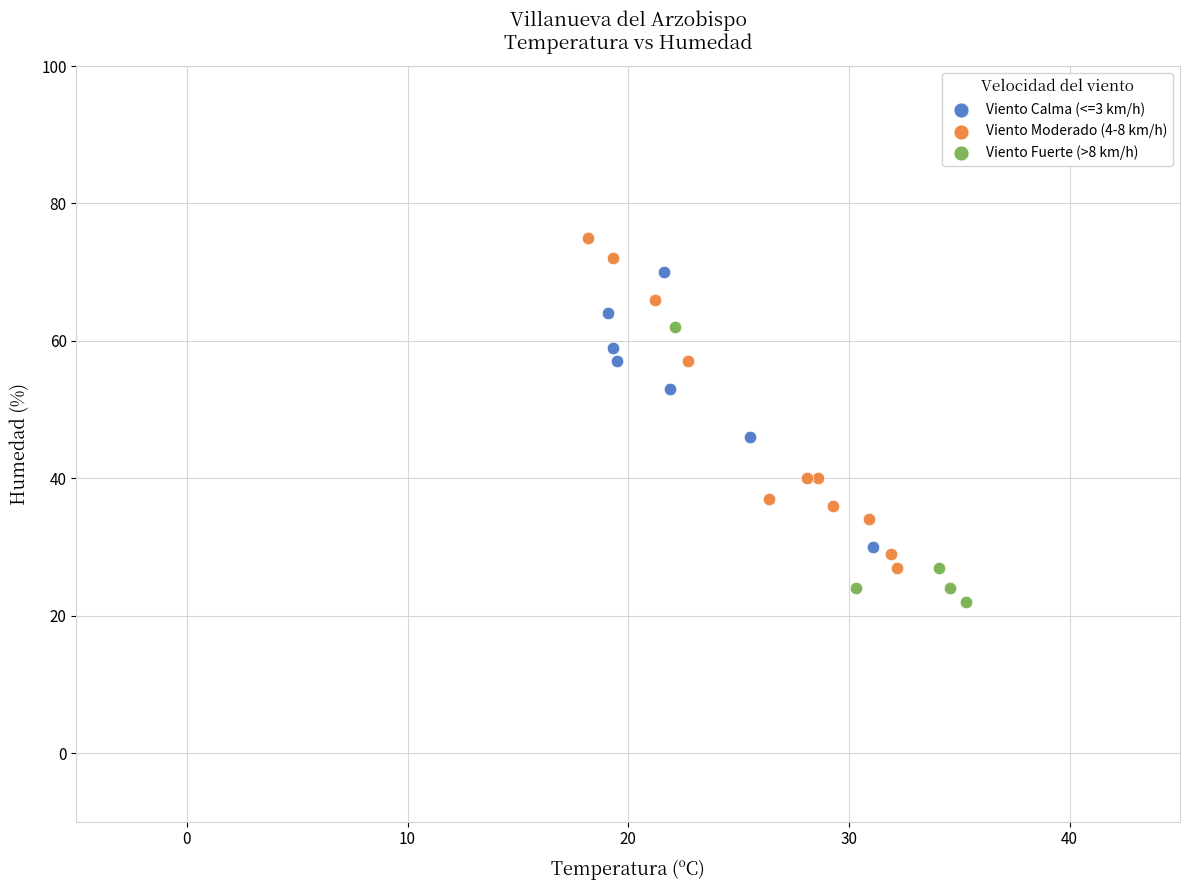

Which series reaches the minimum Y coordinate?

Viento Fuerte (>8 km/h)